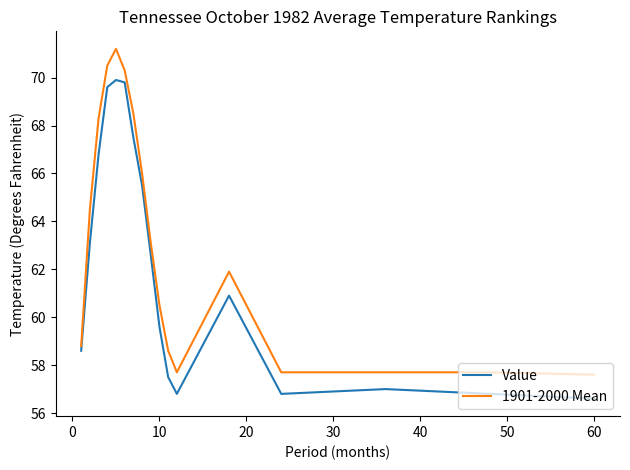

What is the maximum value for Value?

69.9